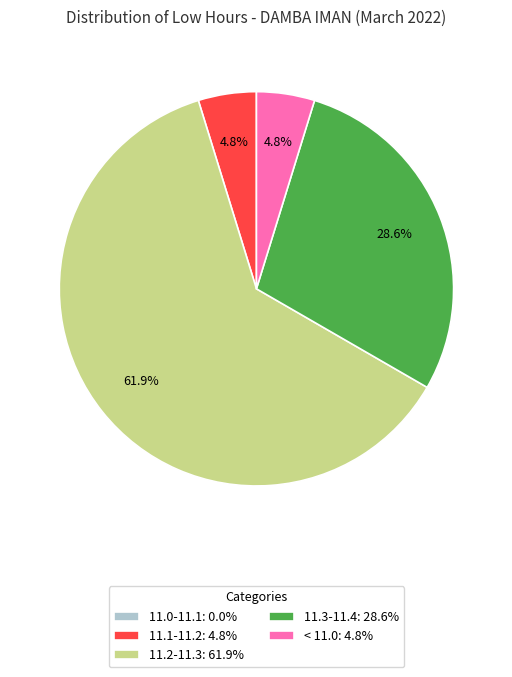

Is there a majority slice in this chart?

Yes